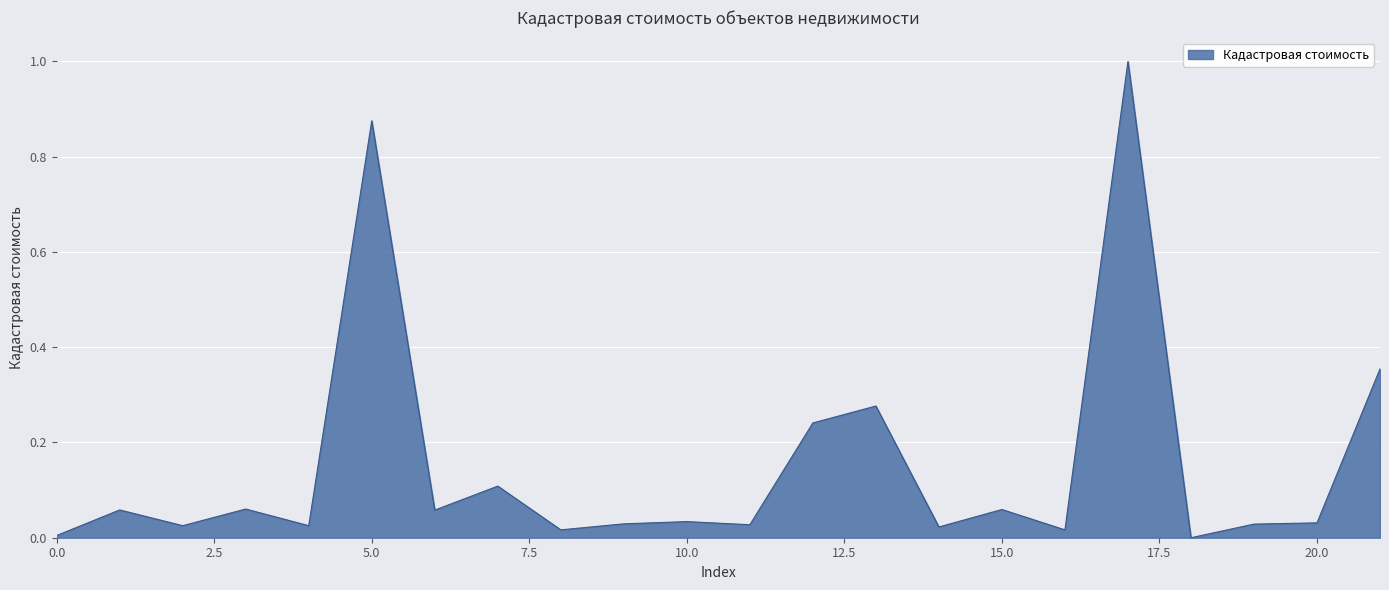

What is the greatest value displayed?

1.0